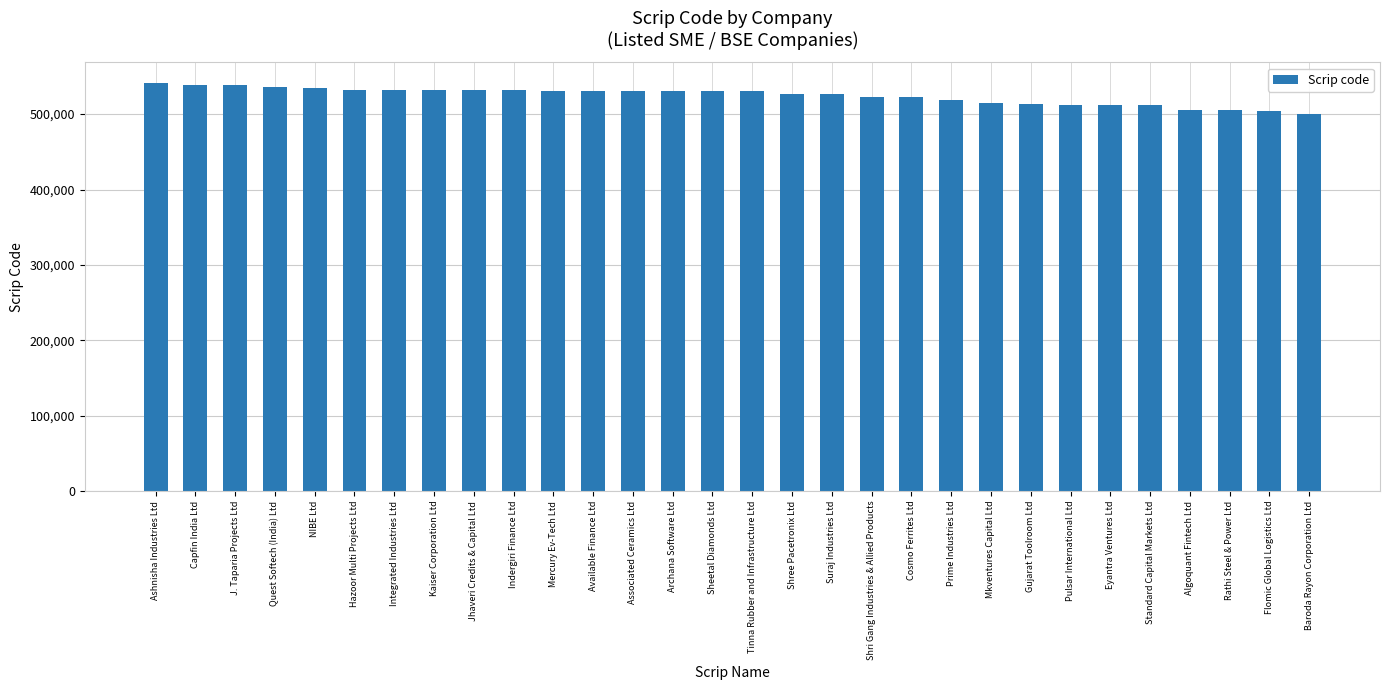

Which has a higher value, Quest Softech (India) Ltd or Prime Industries Ltd?

Quest Softech (India) Ltd